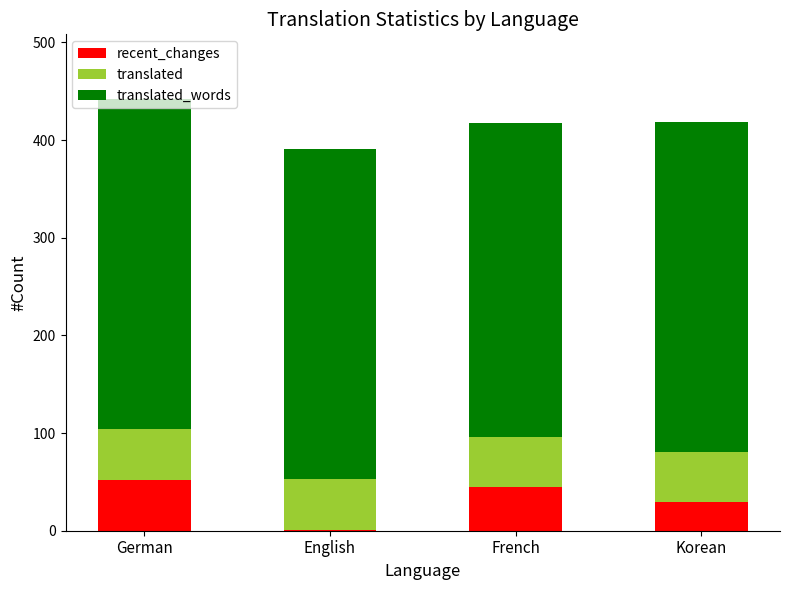

What is the maximum value for recent_changes?

52